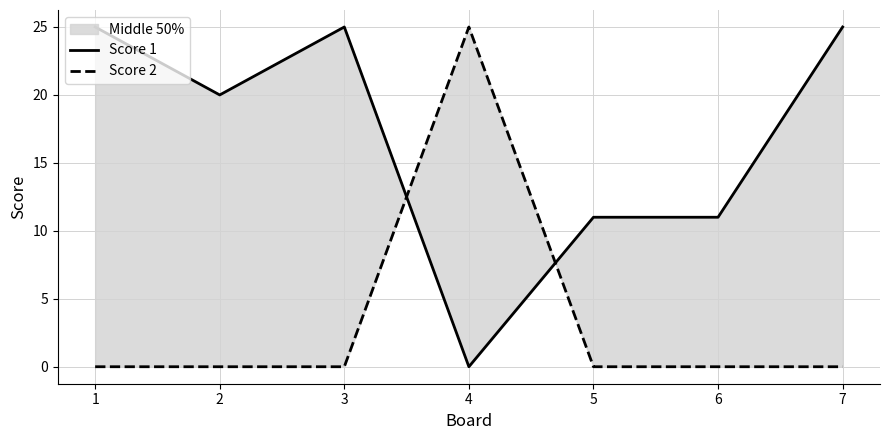

Reading left to right, list all the values displayed in this chart.

Score 1: 1=25	2=20	3=25	4=0	5=11	6=11	7=25
Score 2: 1=0	2=0	3=0	4=25	5=0	6=0	7=0